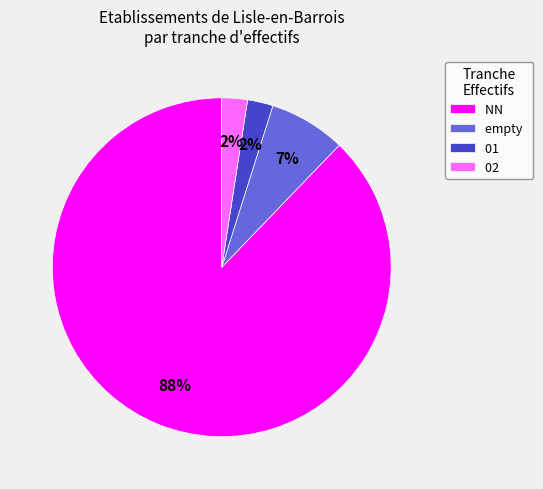

Which category has the biggest portion of the pie?

NN